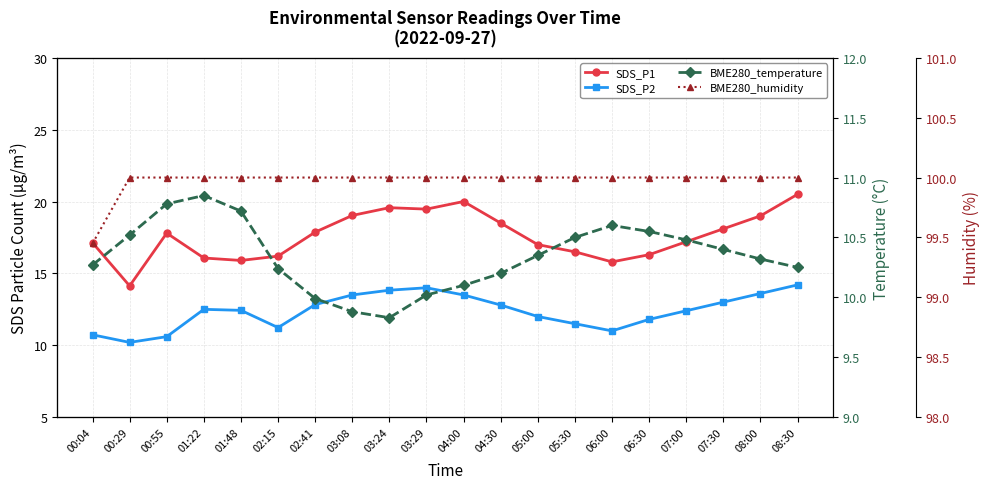

What is the label of the 13th point from the right?

03:08